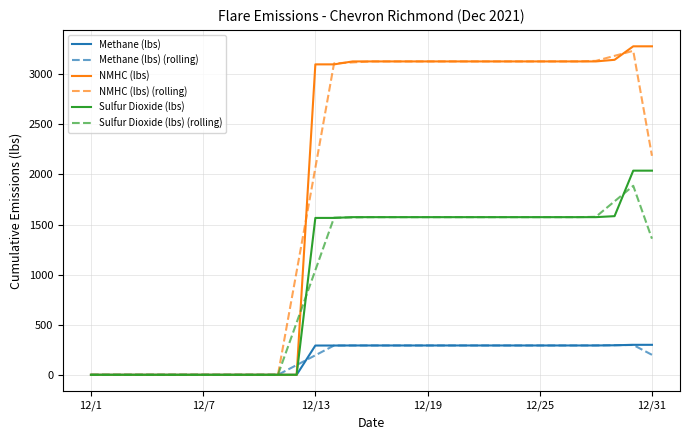

Count the number of data series in this chart.

6